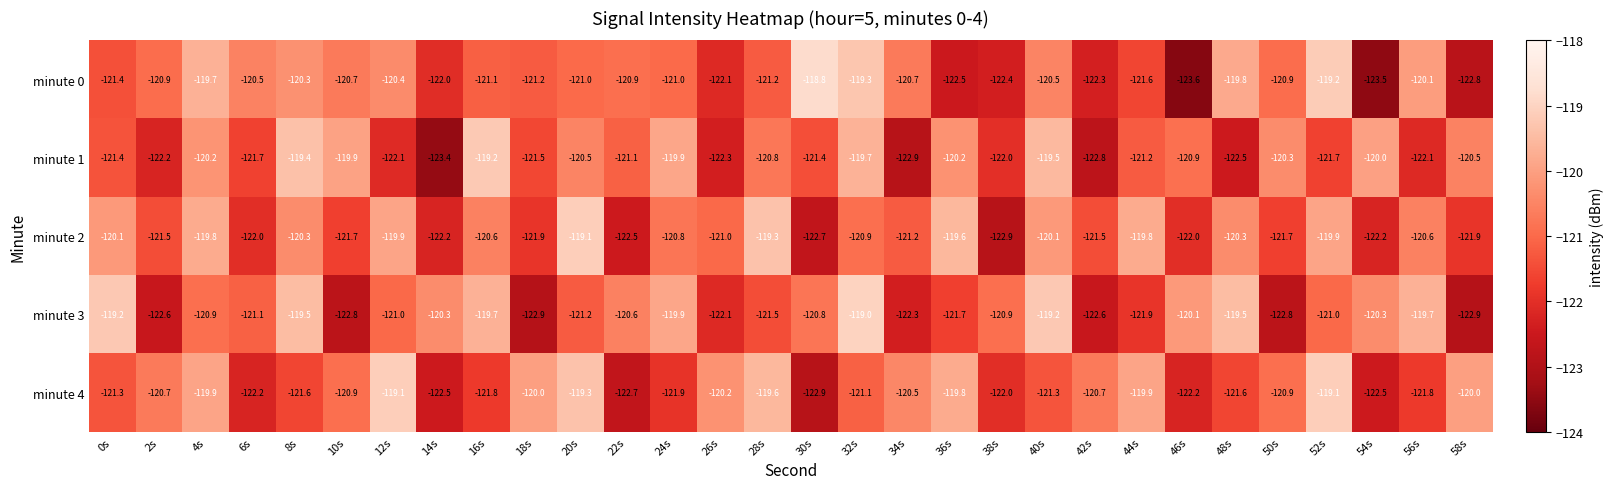

What is the spread (max minus min) of values at 6s?

1.7